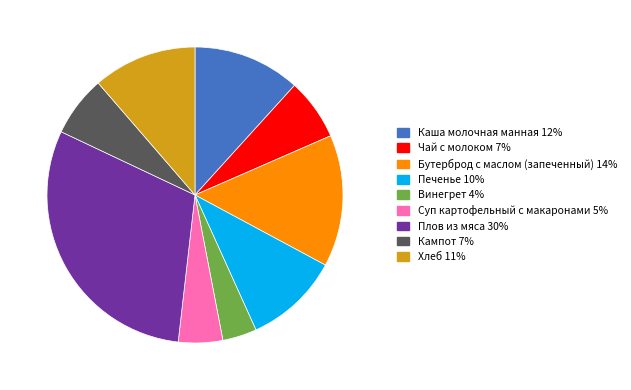

Which category has the biggest portion of the pie?

Плов из мяса